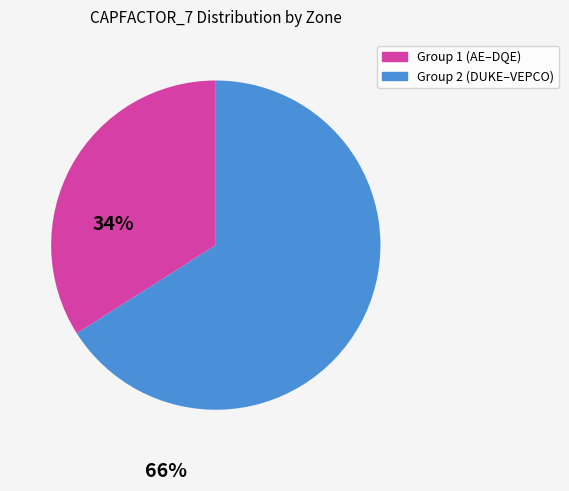

Which category has the biggest portion of the pie?

Group 2 (DUKE–VEPCO)